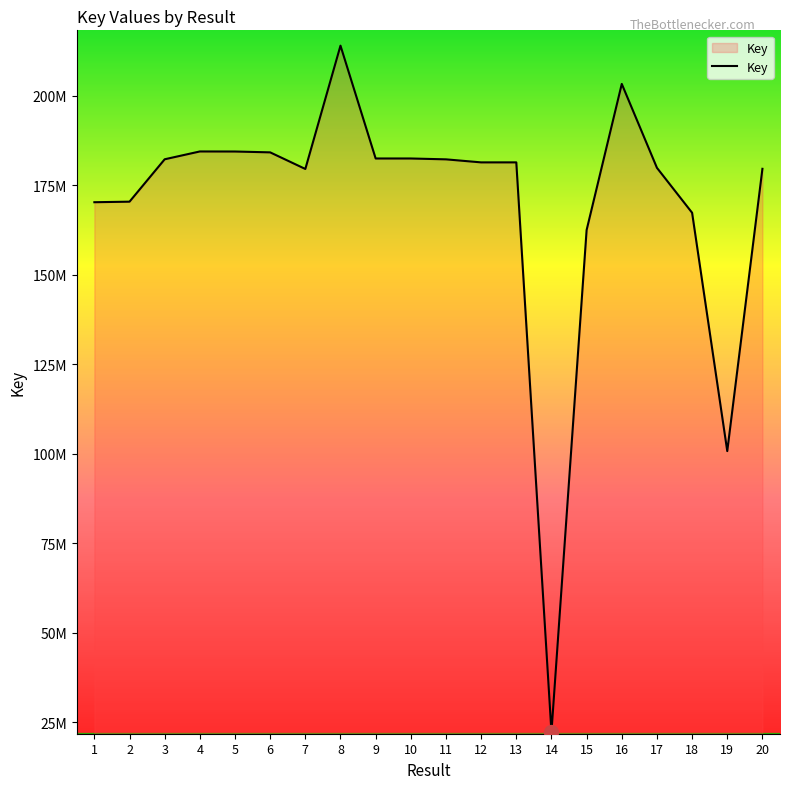

What is the average value?

169732896